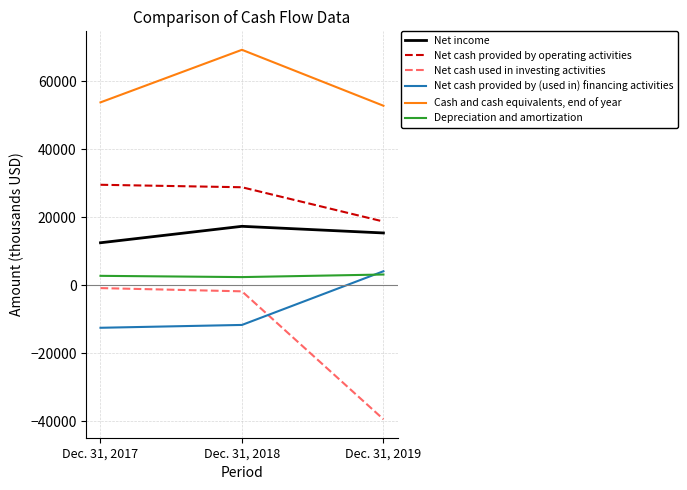

Where is Net cash used in investing activities nearest to the value -20092?

Dec. 31, 2018